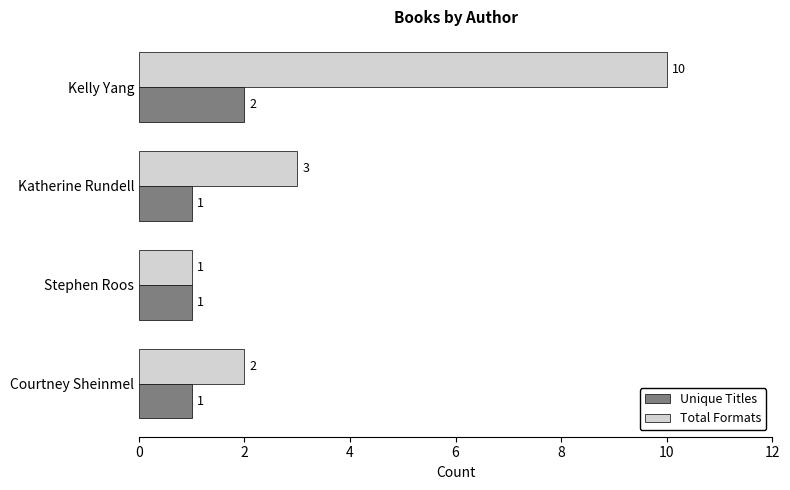

Which series has the largest range (max minus min)?

Total Formats